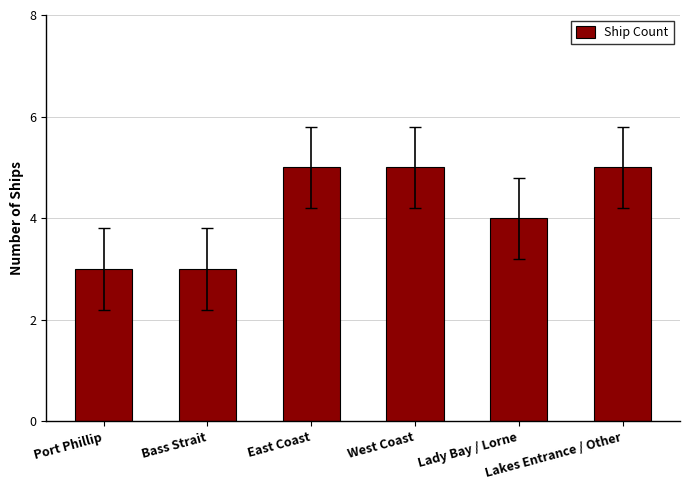

What is the smallest value displayed?

3